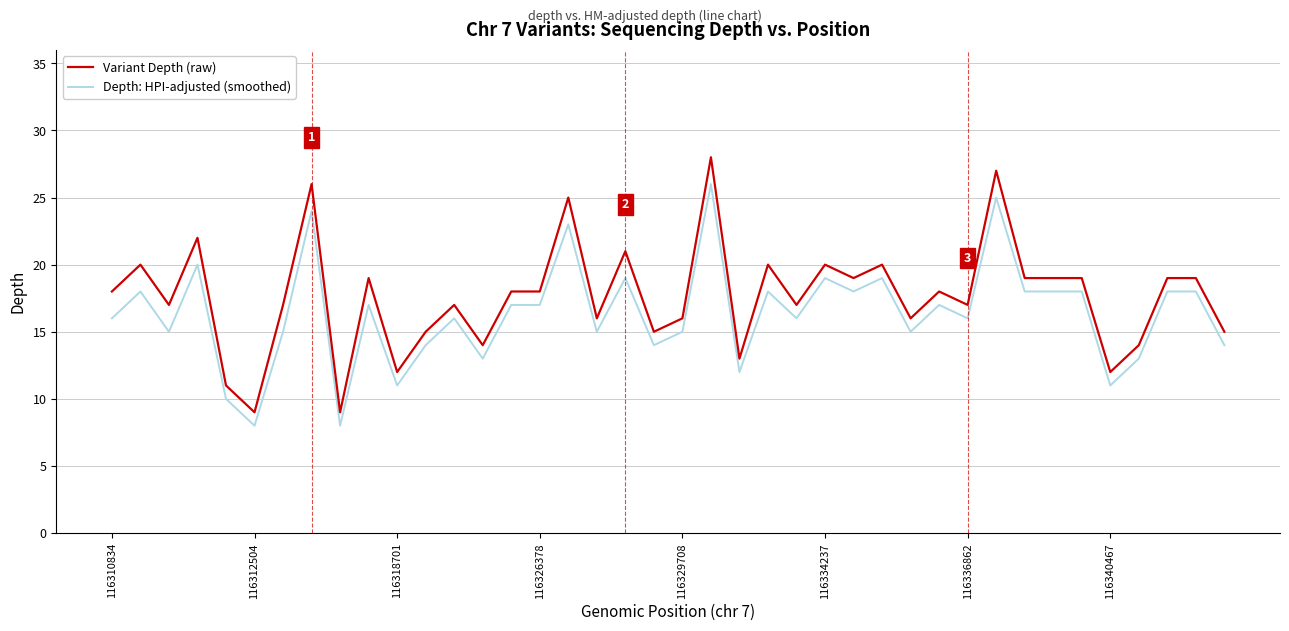

Which series has the widest spread of values?

Variant Depth (raw)